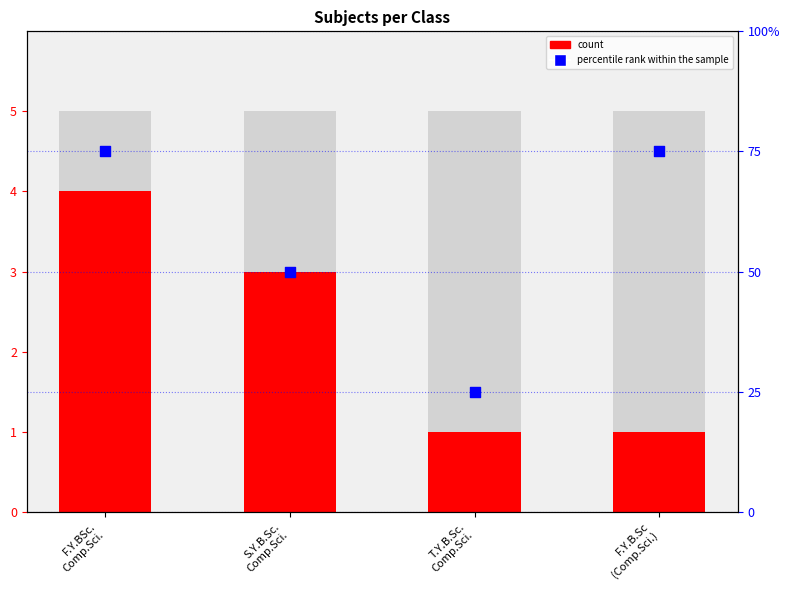

Which series has the widest spread of Y values?

percentile rank within the sample